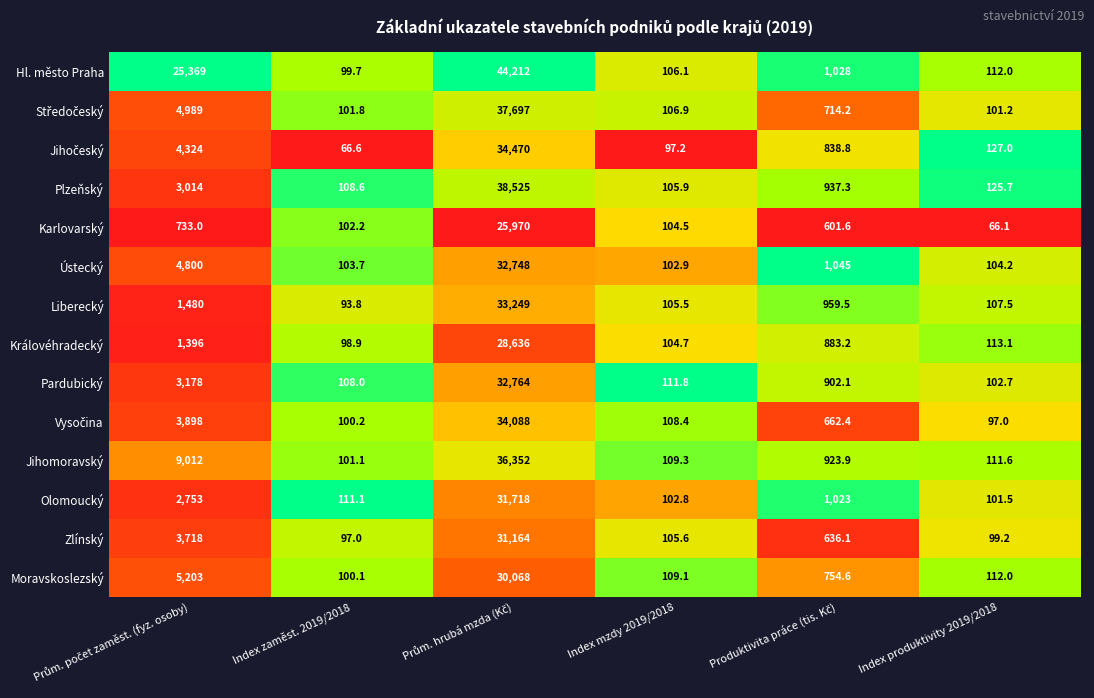

What is the average value of the Karlovarský series?

4596.2